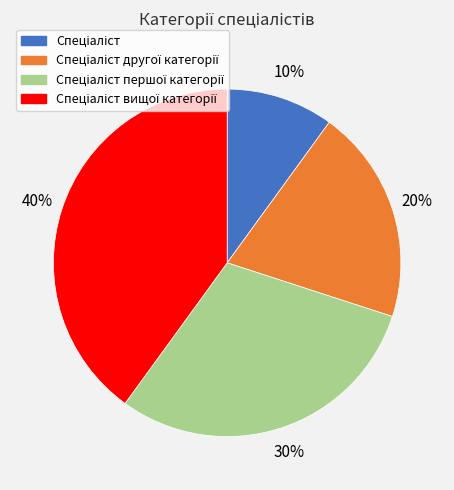

To the nearest percent, what is the average slice percentage?

25%